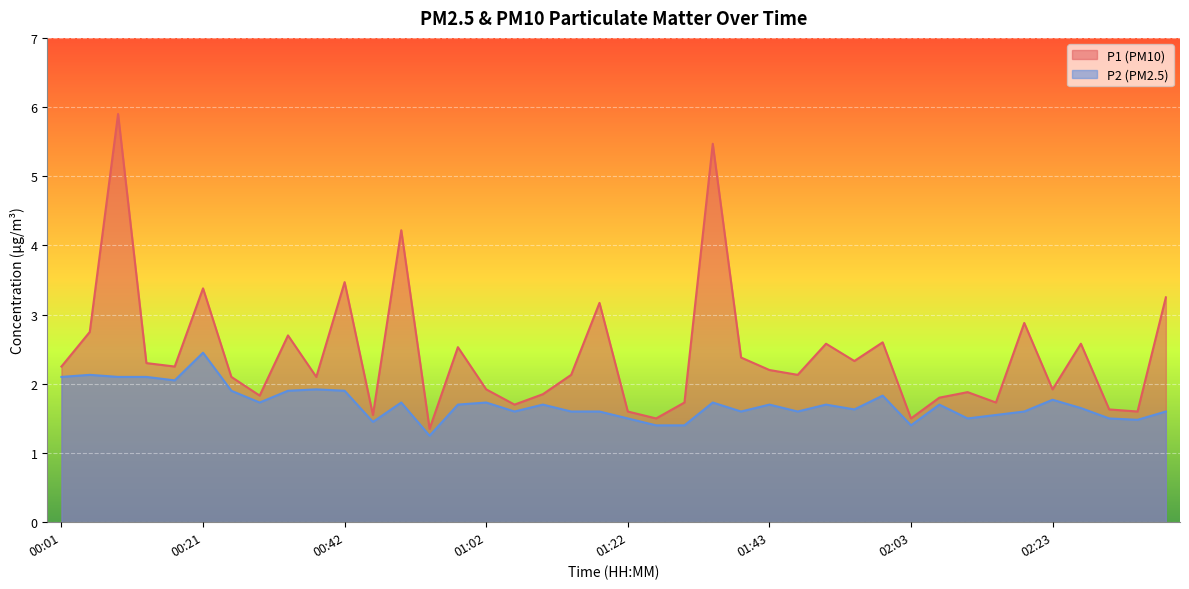

What is the total value across all series at 01:06?

3.3